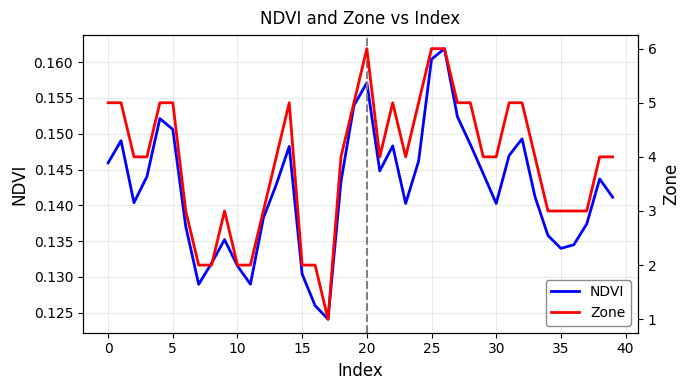

True or false: Zone and NDVI cross at least once.

False